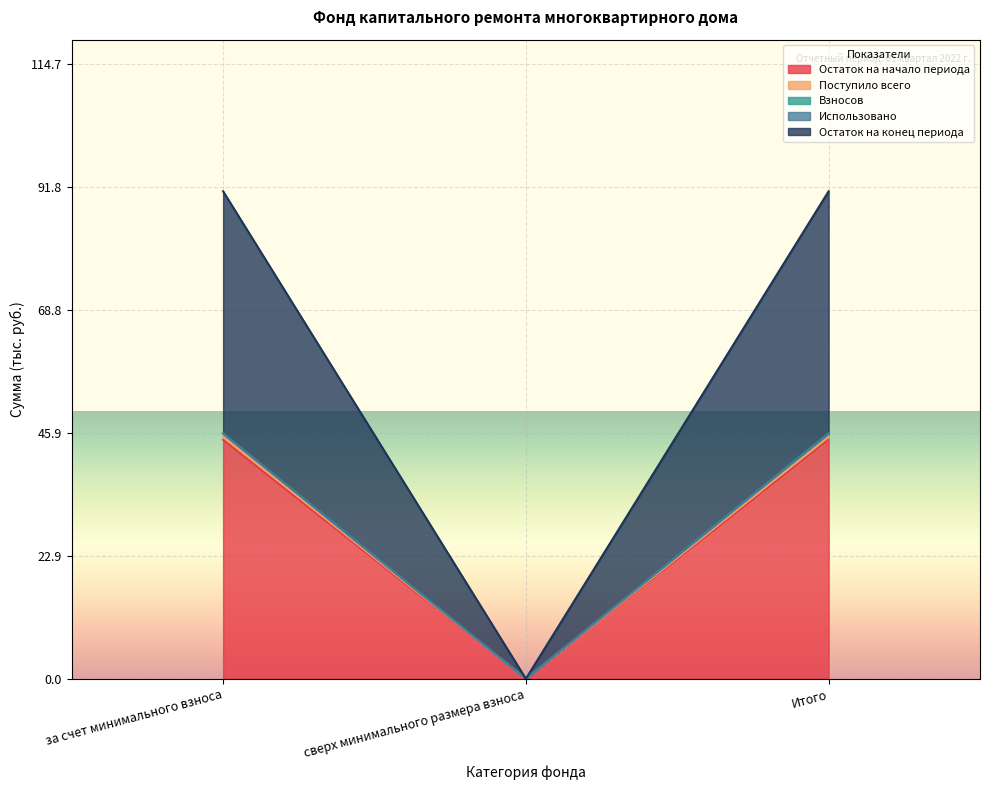

What is the value of the Остаток на конец периода point at the 1st from the left?

45.8